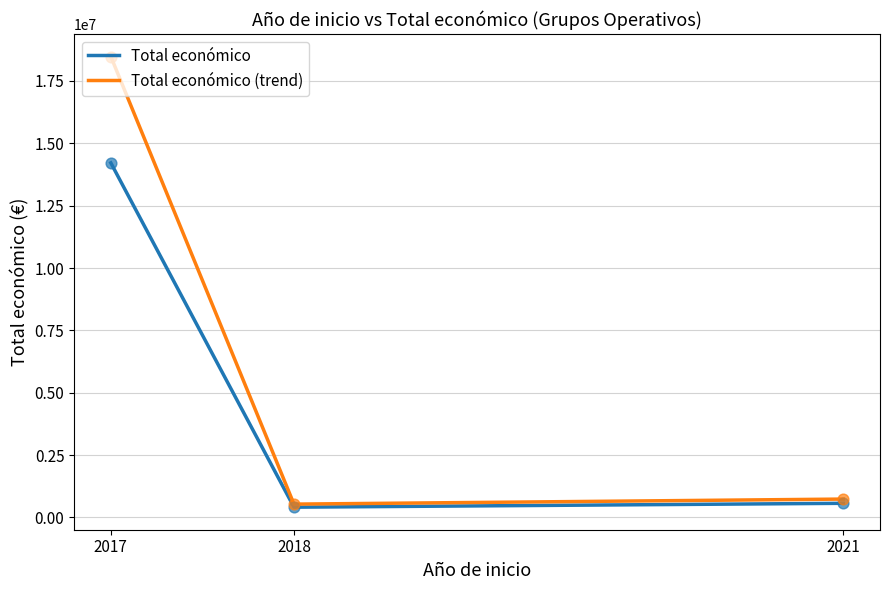

Which series has the widest spread of values?

Total económico (trend)